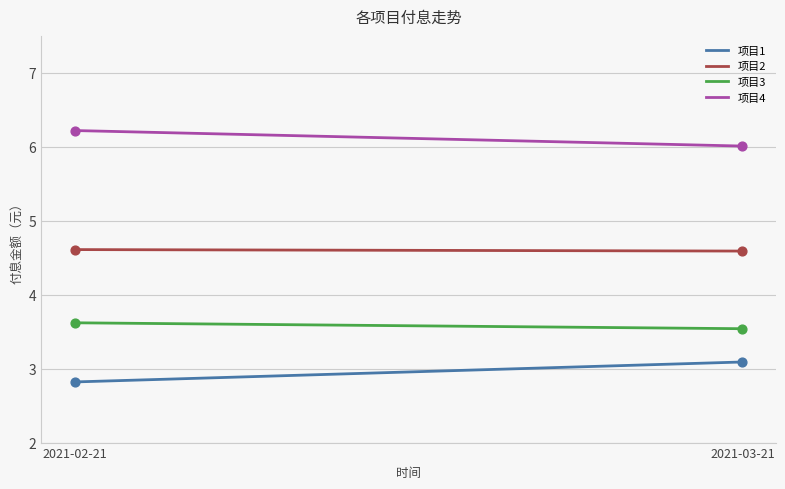

True or false: 项目2 and 项目1 cross at least once.

False